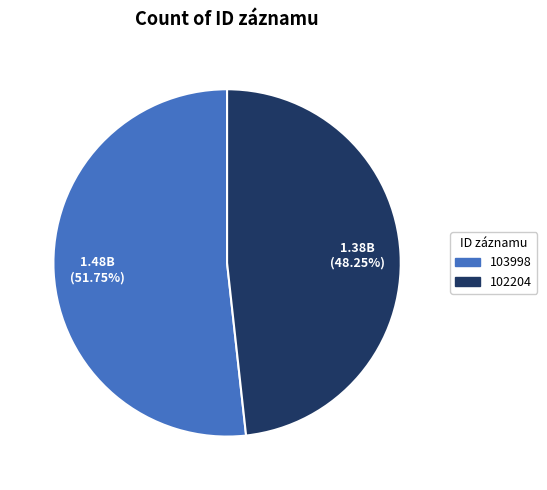

How many segments does this pie chart have?

2